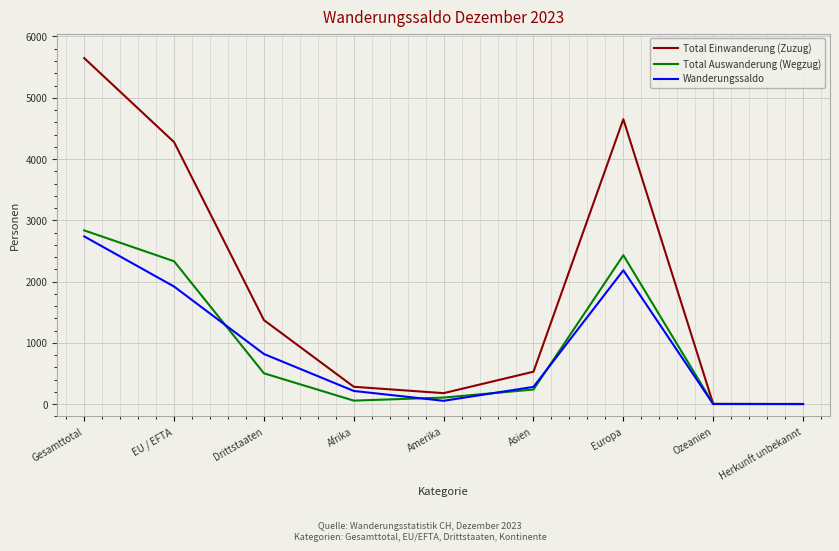

What are all the series names shown in the legend?

Total Einwanderung (Zuzug), Total Auswanderung (Wegzug), Wanderungssaldo